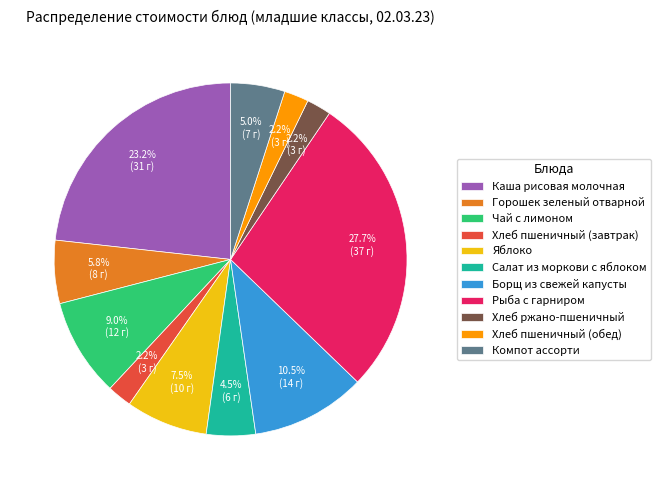

Which has a higher value, Горошек зеленый отварной or Яблоко?

Яблоко